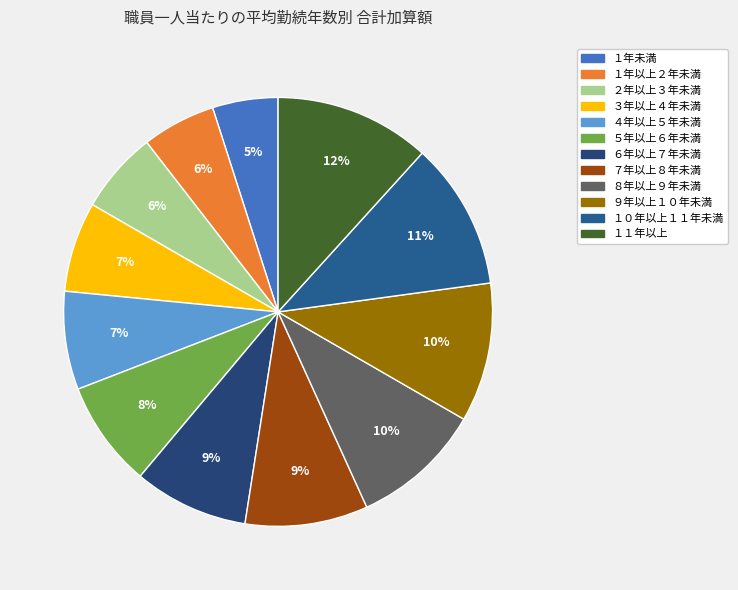

True or false: １０年以上１１年未満 accounts for 1% of the total.

False